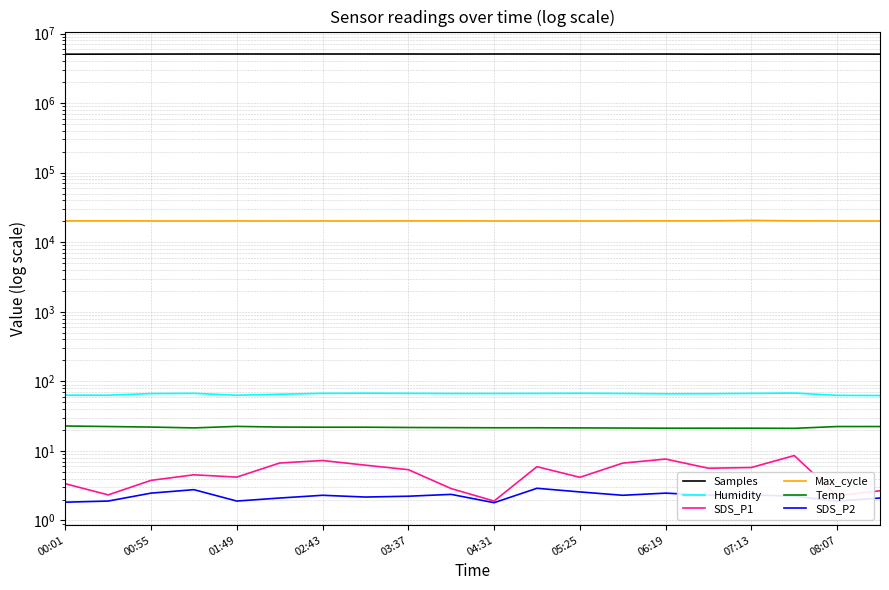

Reading left to right, what are all the values shown in this chart?

Samples: 5050355.0	5061788.0	5072269.0	5079100.0	5085050.0	5078243.0	5082045.0	5082906.0	5081033.0	5073686.0	5082131.0	5081086.0	5075918.0	5074272.0	5076056.0	5056367.0	5068091.0	5080277.0	5078894.0	5059106.0
Humidity: 63.3	63.2	66.7	67.2	63.1	65.2	67.2	67.5	67.2	66.8	66.9	67.0	67.4	66.9	66.2	66.4	67.1	67.8	62.9	62.5
SDS_P1: 3.4	2.3	3.8	4.5	4.2	6.7	7.3	6.2	5.4	2.9	1.9	5.9	4.2	6.7	7.6	5.6	5.8	8.6	2.3	2.7
Max_cycle: 20278.0	20292.0	20210.0	20205.0	20213.0	20194.0	20206.0	20204.0	20227.0	20278.0	20197.0	20206.0	20209.0	20201.0	20304.0	20282.0	20592.0	20303.0	20201.0	20202.0
Temp: 22.8	22.4	22.0	21.4	22.5	22.0	21.9	21.9	21.7	21.6	21.5	21.5	21.4	21.3	21.2	21.2	21.2	21.1	22.4	22.4
SDS_P2: 1.8	1.9	2.5	2.8	1.9	2.1	2.3	2.2	2.2	2.4	1.8	2.9	2.6	2.3	2.5	2.3	2.3	2.2	1.9	2.1